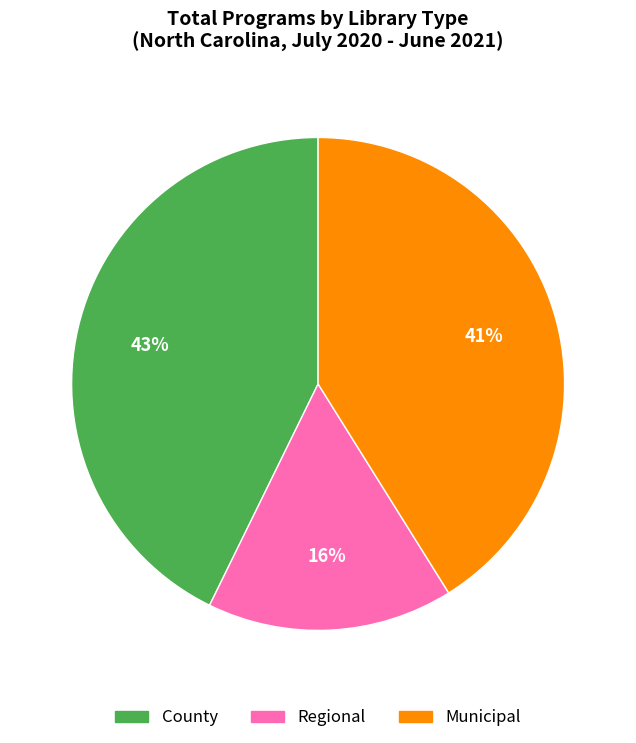

Does Regional represent more than half of the total?

No